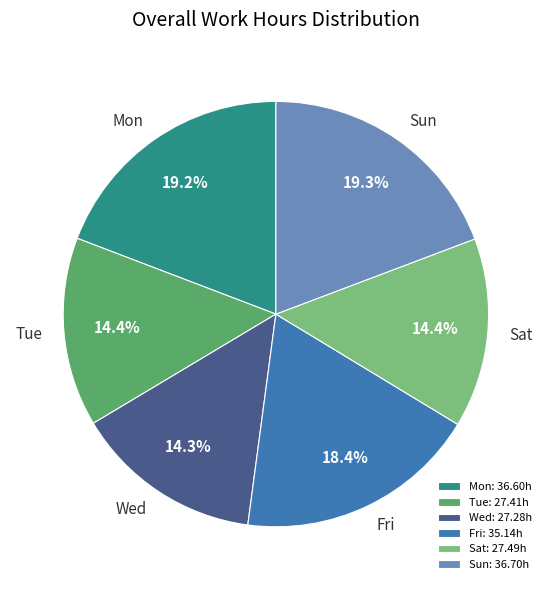

Does any single category account for the majority?

No